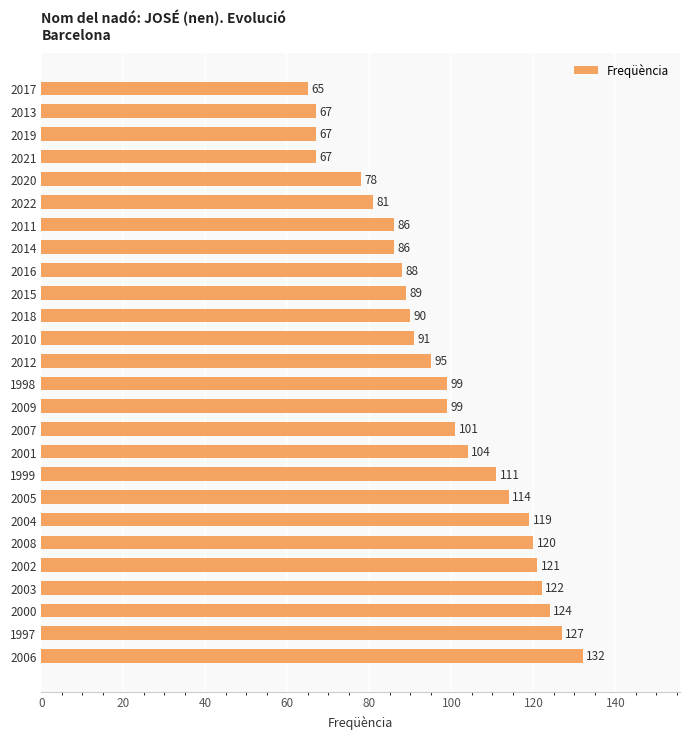

Read the value at 2008, to the nearest 5.

120